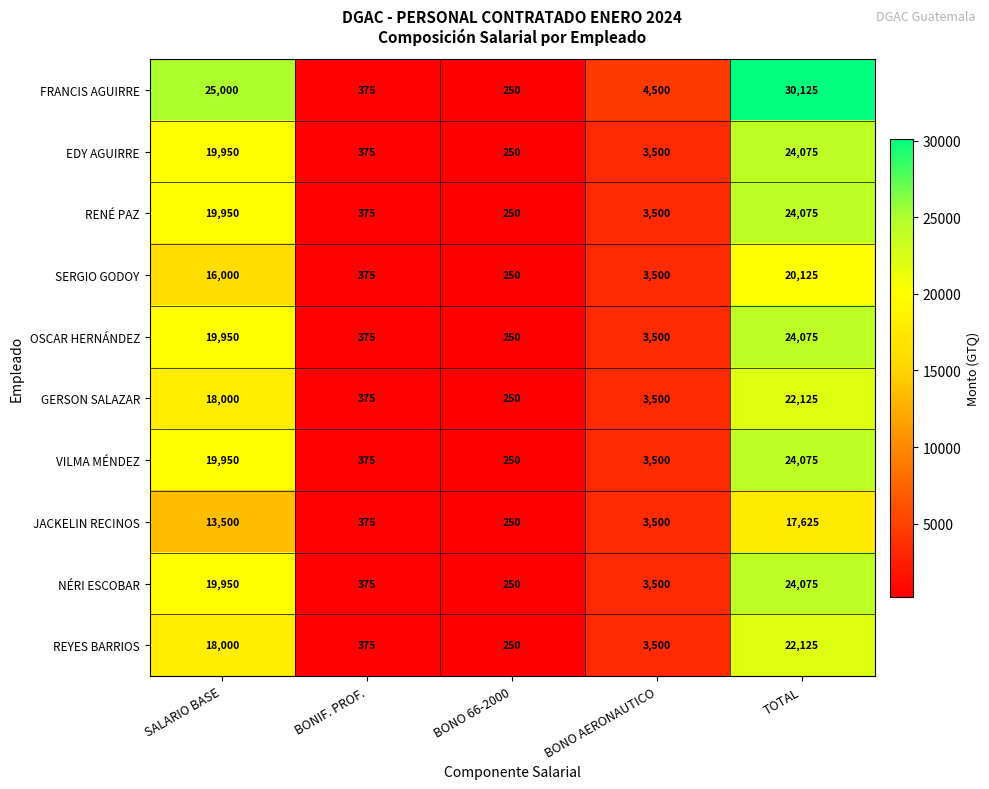

What is the difference between the maximum and second lowest values in the GERSON SALAZAR series?

21750